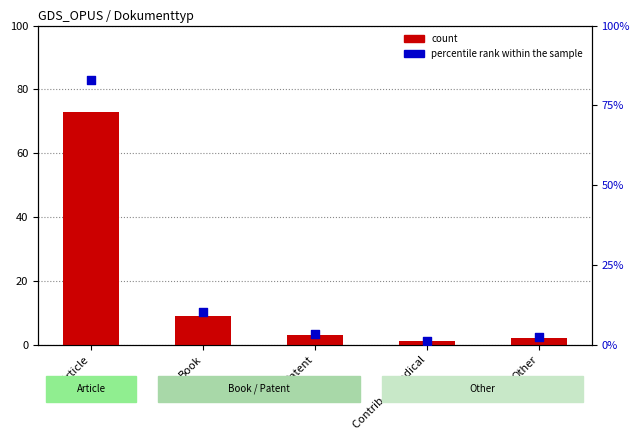

At how many categories does at least one series exceed 34?

1